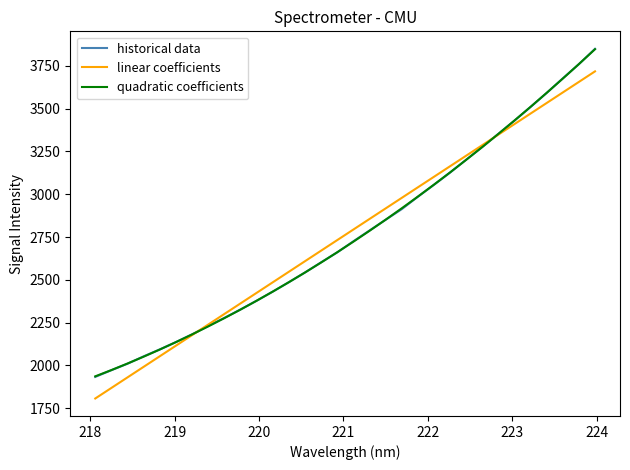

Is this an area chart (filled region under the line)?

No